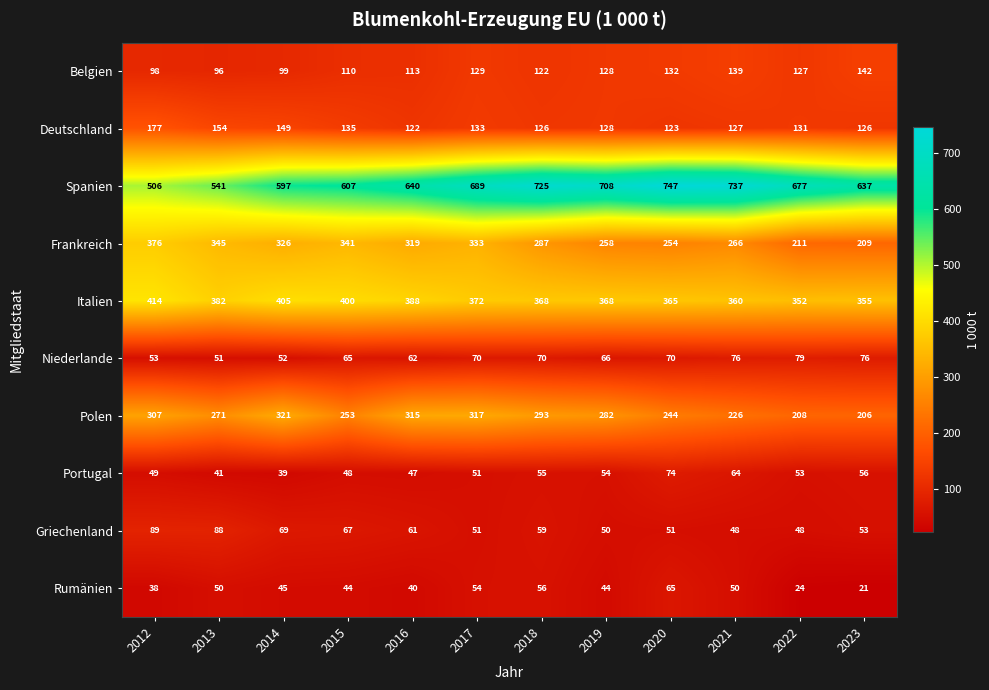

What is the difference between the maximum and second lowest values in the Portugal series?

33